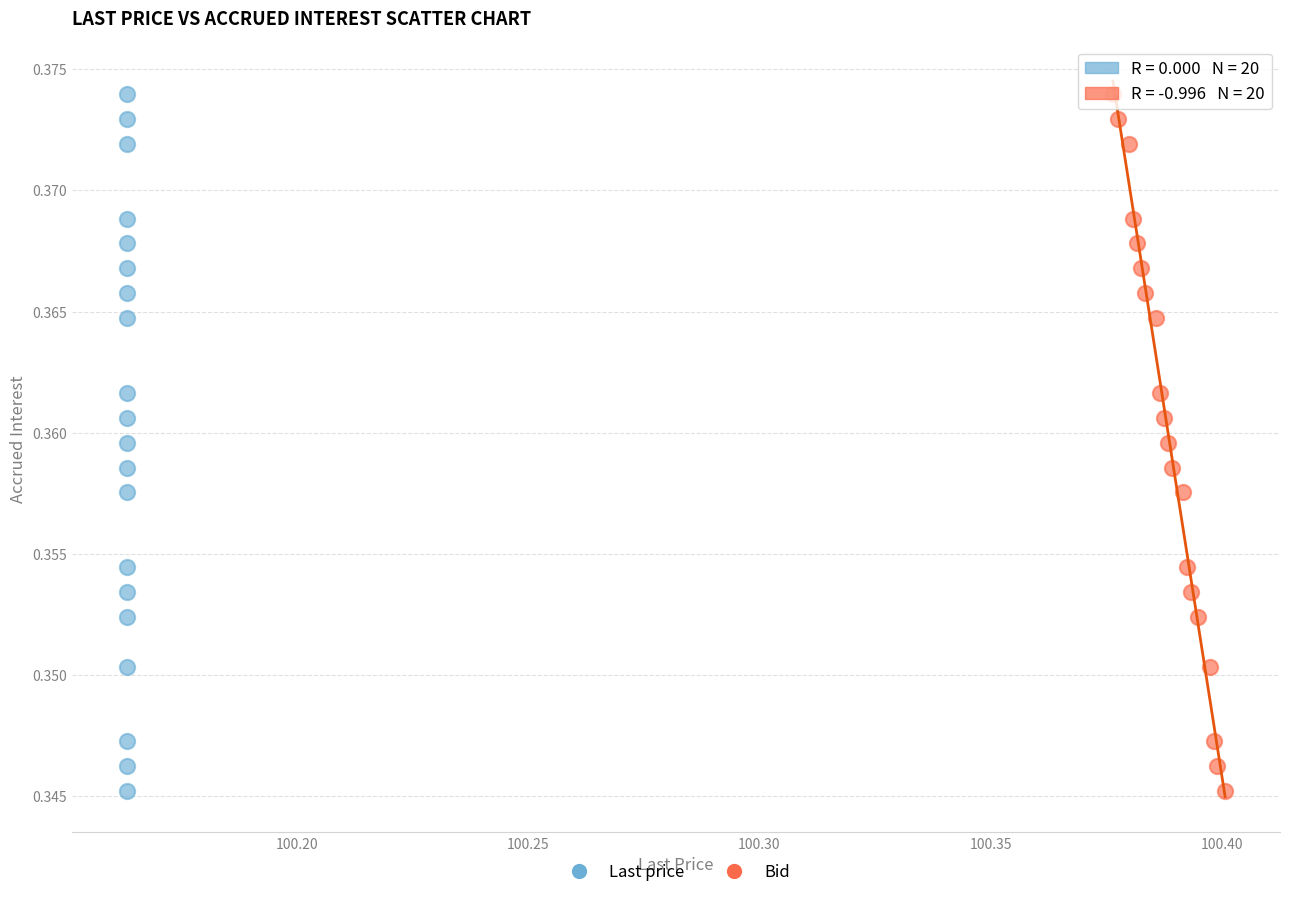

What are all the series names shown in the legend?

Last price, Bid